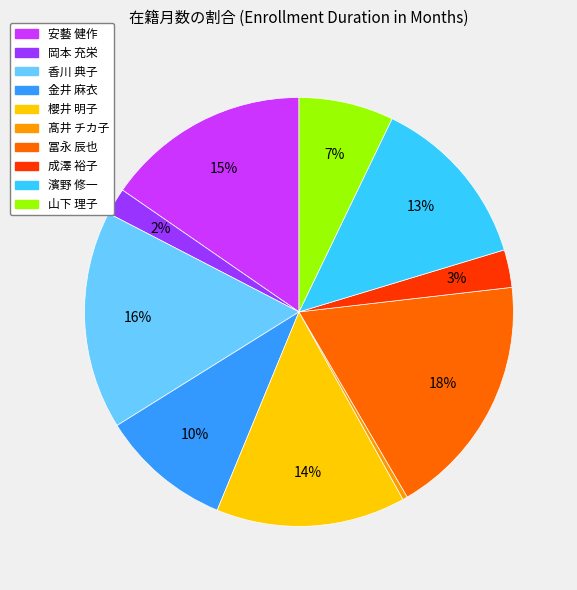

To the nearest percent, what percentage of the pie is 金井 麻衣?

10%